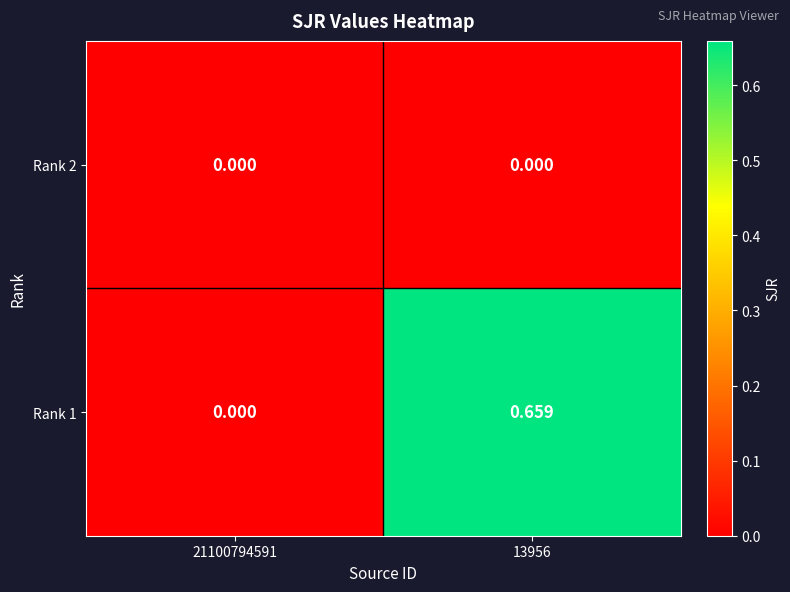

Is the value of Rank 2 at 13956 greater than the value of Rank 1 at 13956?

No